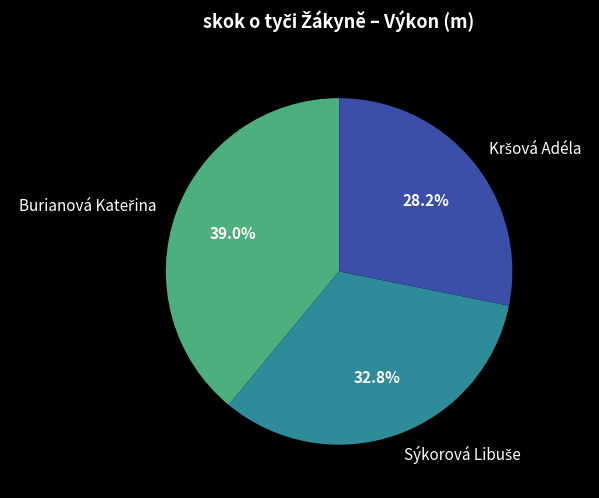

Is there a majority slice in this chart?

No